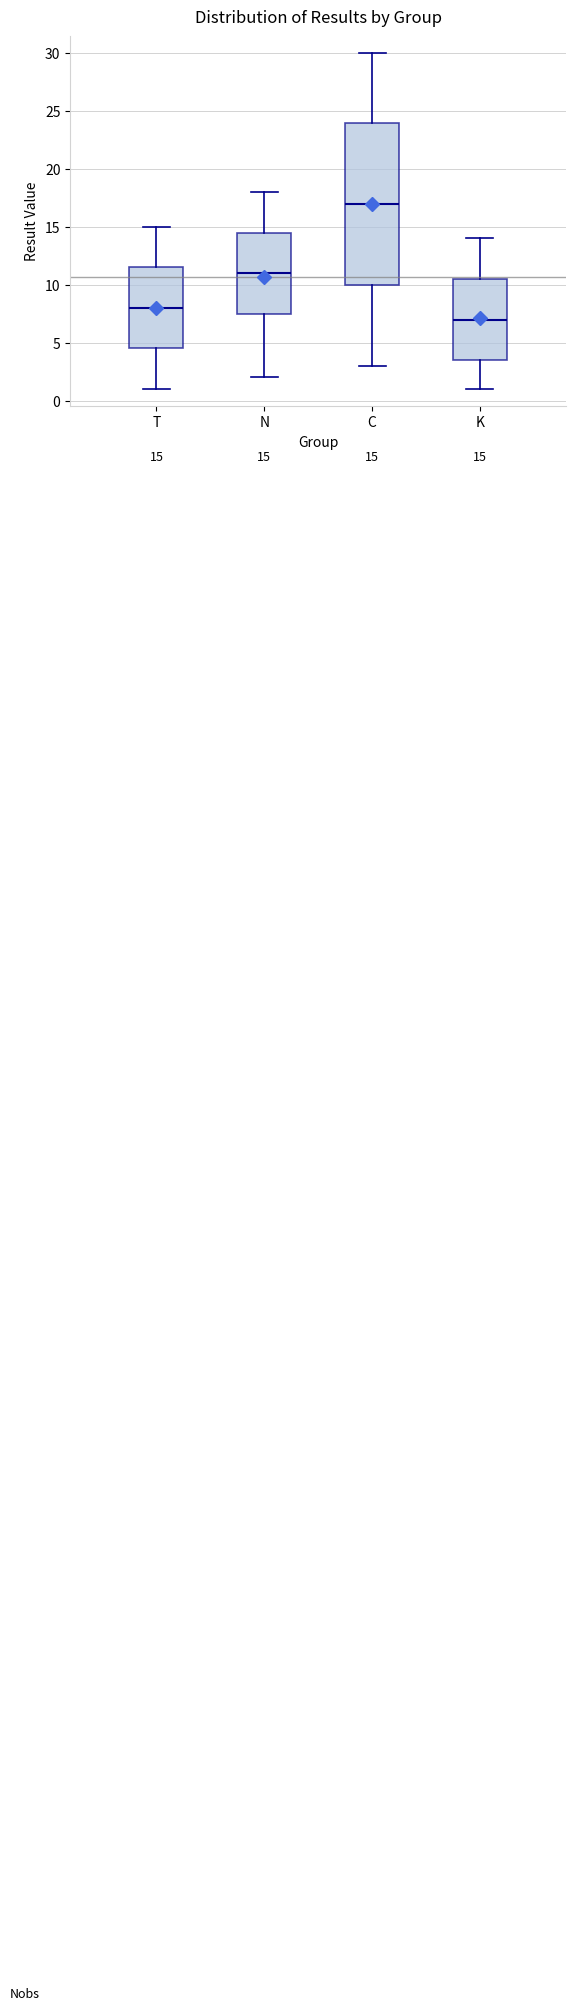

Which box's median line is the highest?

C